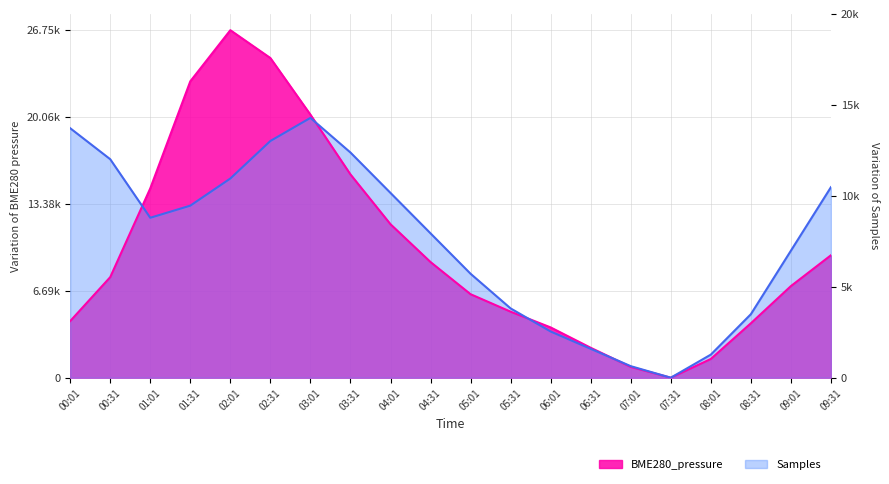

At which category does Samples reach its first local peak?

03:01